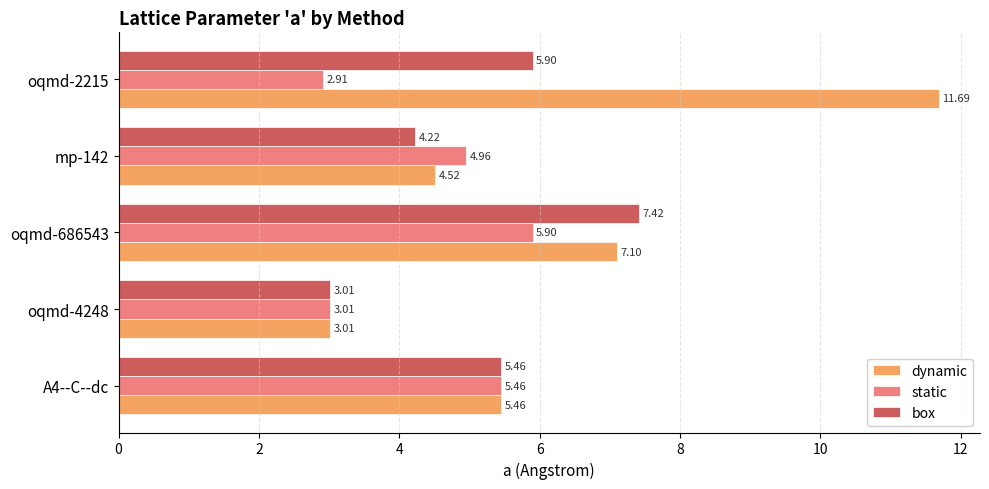

What is the maximum value shown in the chart?

11.7